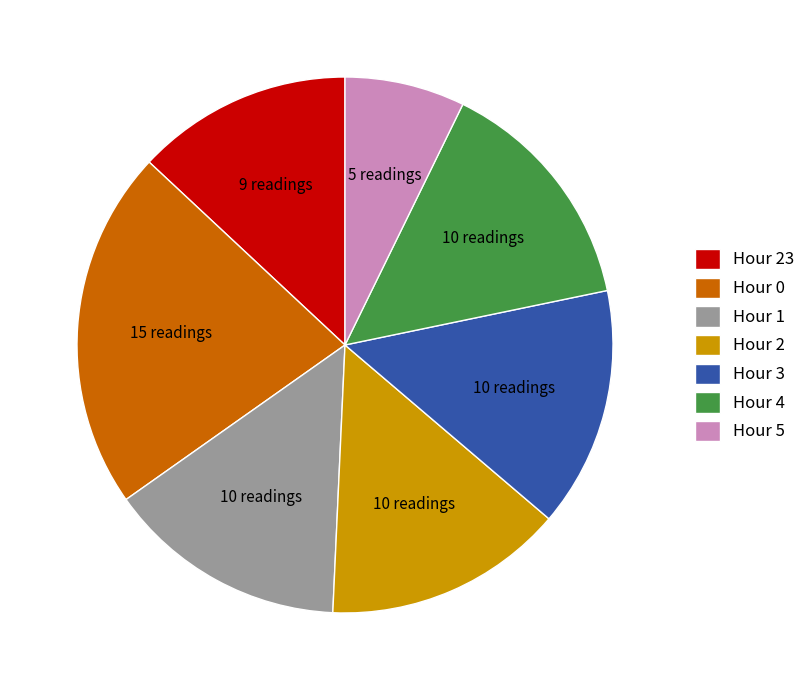

Combined, do Hour 5 and Hour 0 account for over 50%?

No